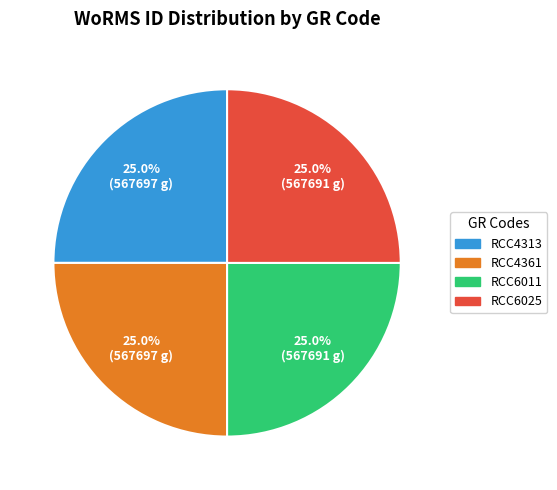

What percentage is the RCC4361 slice, to the nearest percent?

25%